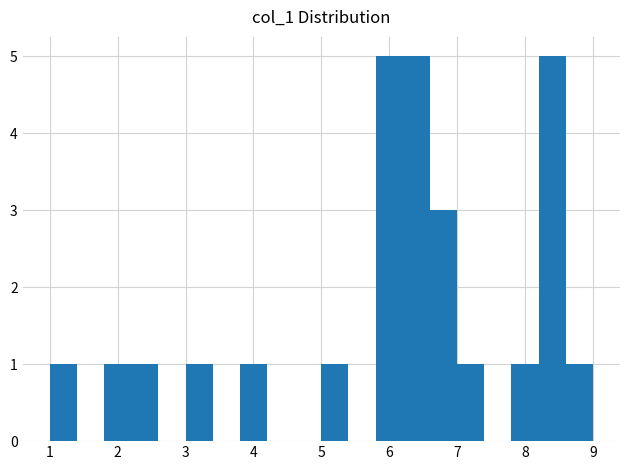

How tall is the bar that spans 5.0 to 5.4 on the x-axis? The values are not printed on the chart, so give them approximately, as read against the axis.

1